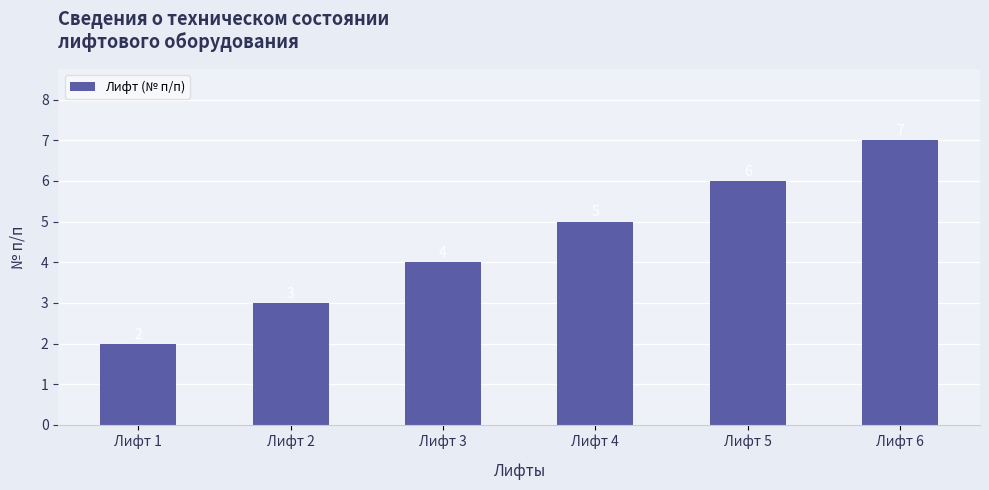

How many values are below 5?

3